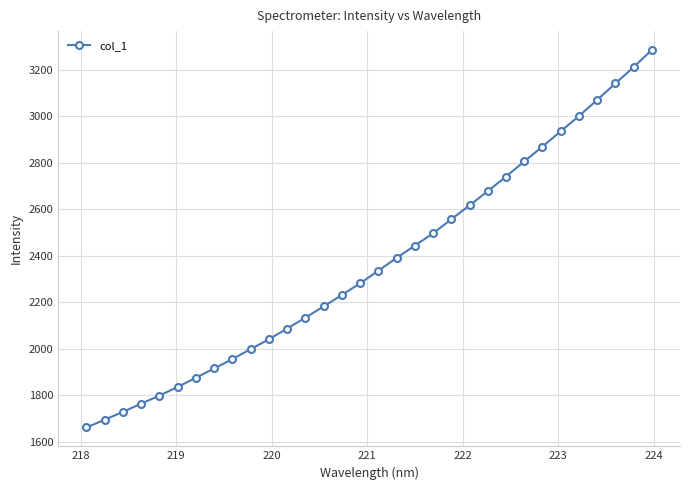

True or false: the data has more than 2 interior local peaks.

False